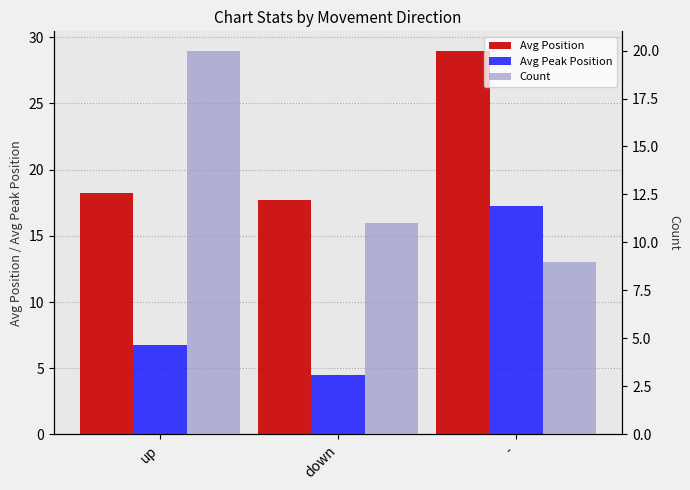

The value of Avg Peak Position at up is 11.9. True or false?

False